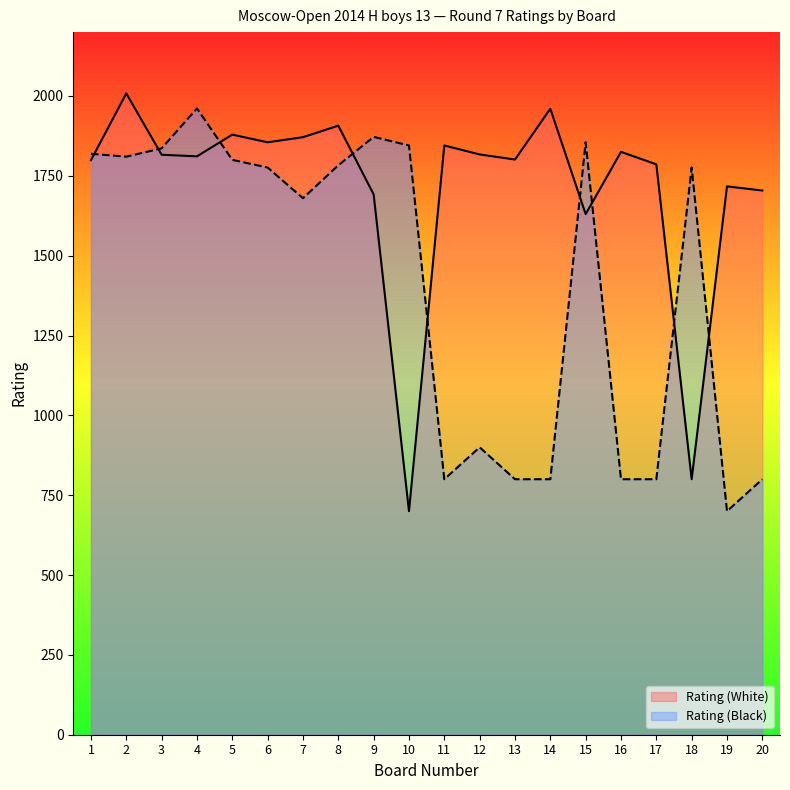

What is the sum of the Rating (Black) values at 17 and 16?

1600